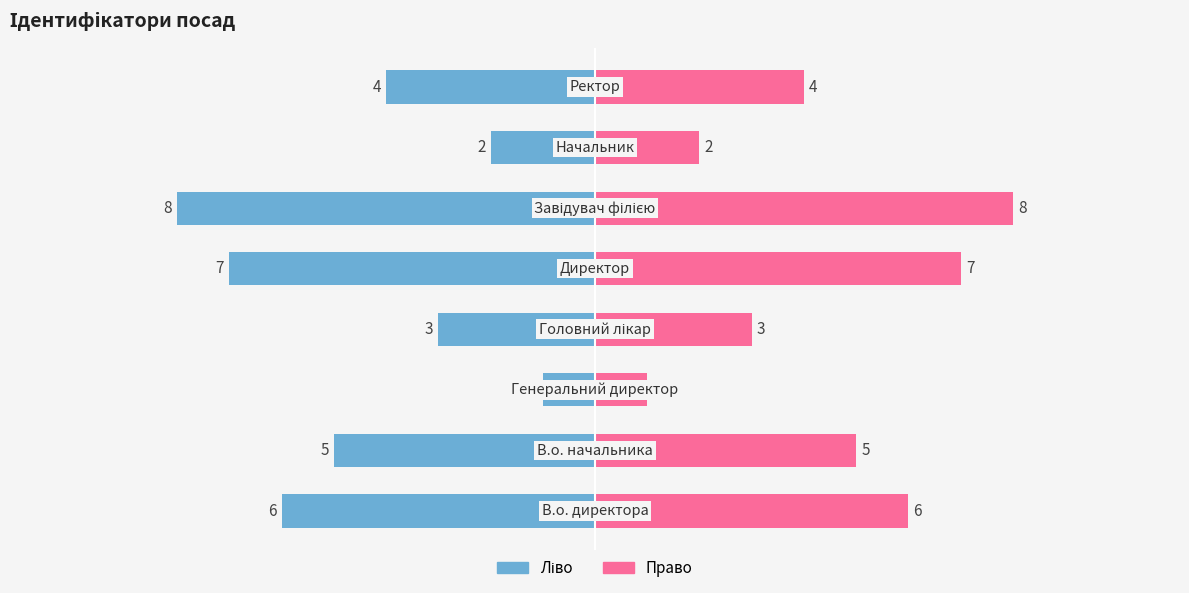

Does the chart contain any negative values?

Yes